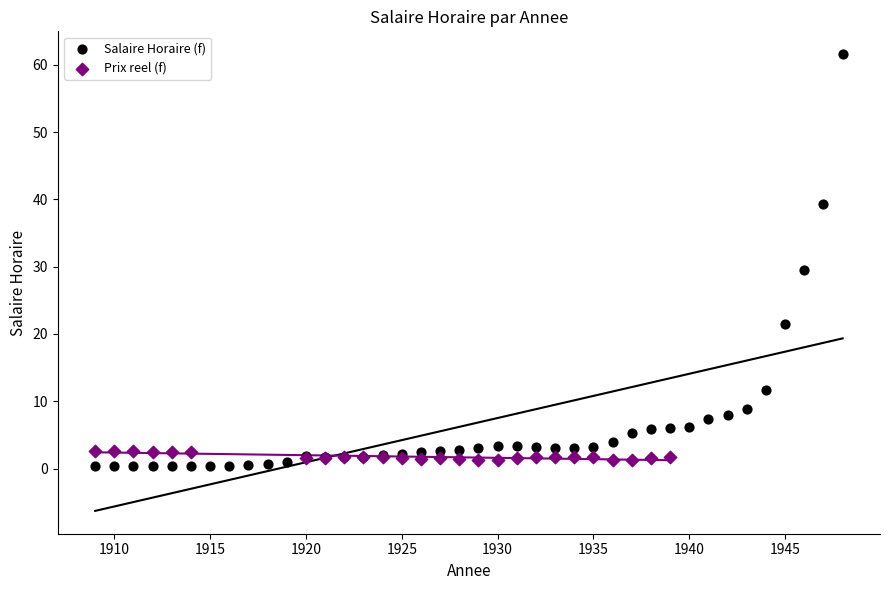

Which series has the largest Y range (max minus min)?

Salaire Horaire (f)